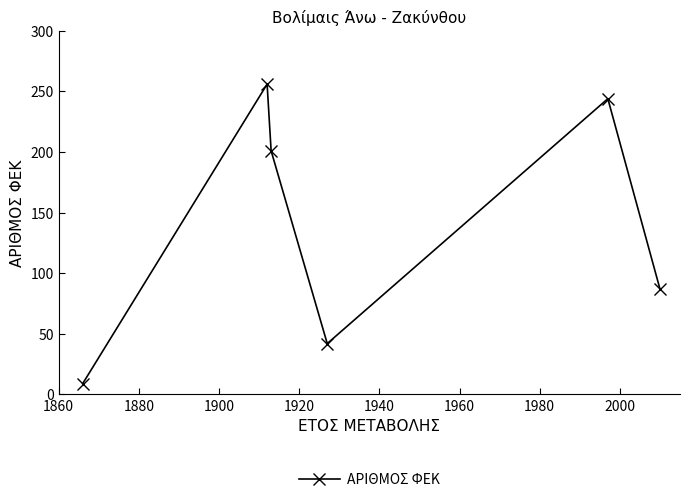

True or false: there are more than 0 points higher than both neighbors.

True